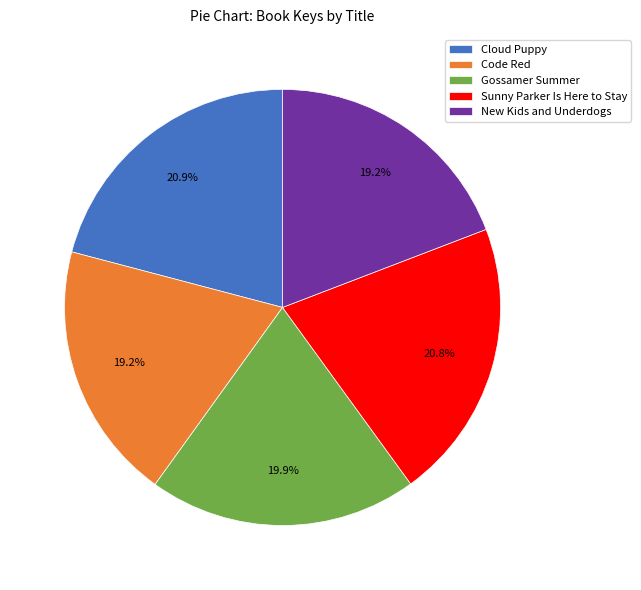

Which has a higher value, Cloud Puppy or Gossamer Summer?

Cloud Puppy